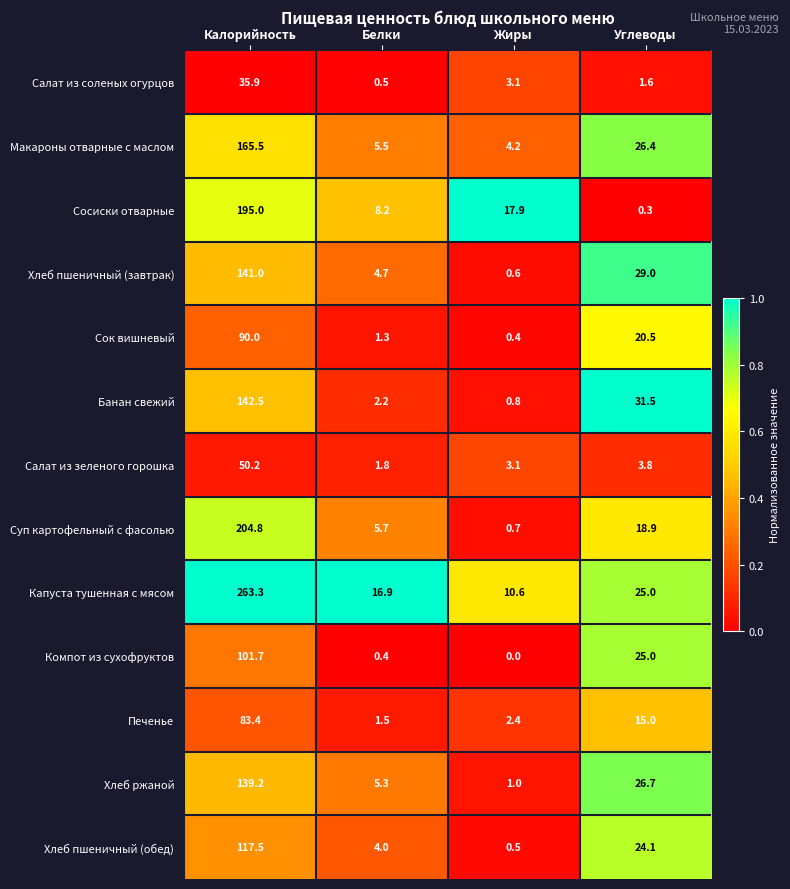

True or false: Банан свежий has a value of 1.4 at Жиры.

False